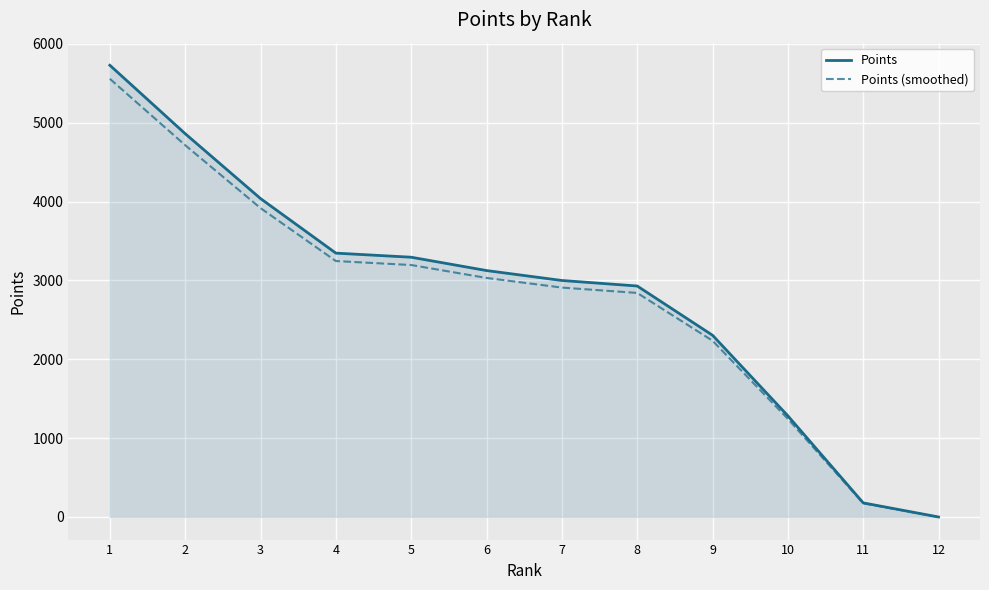

Which category has the highest value in the Points (smoothed) series?

1